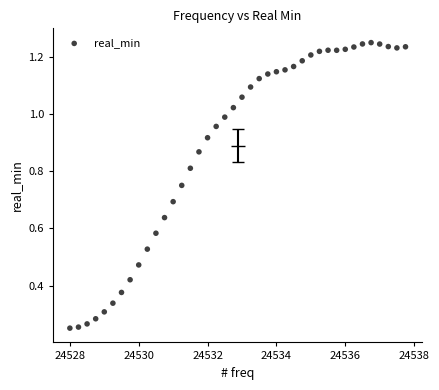

What is the range of X values (max minus min)?

9.8